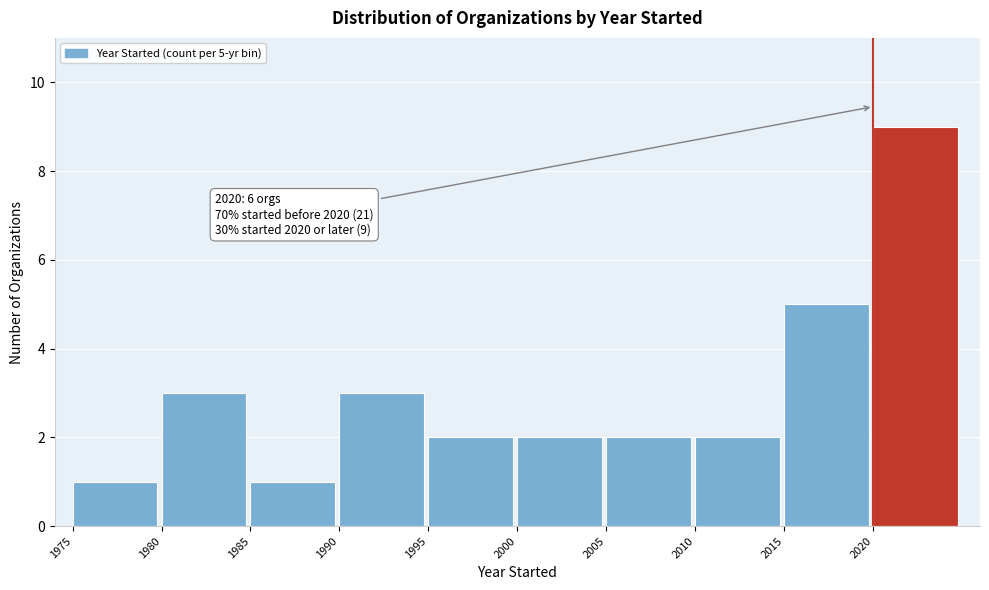

Which range on the x-axis has the tallest bar?

2020 to 2025